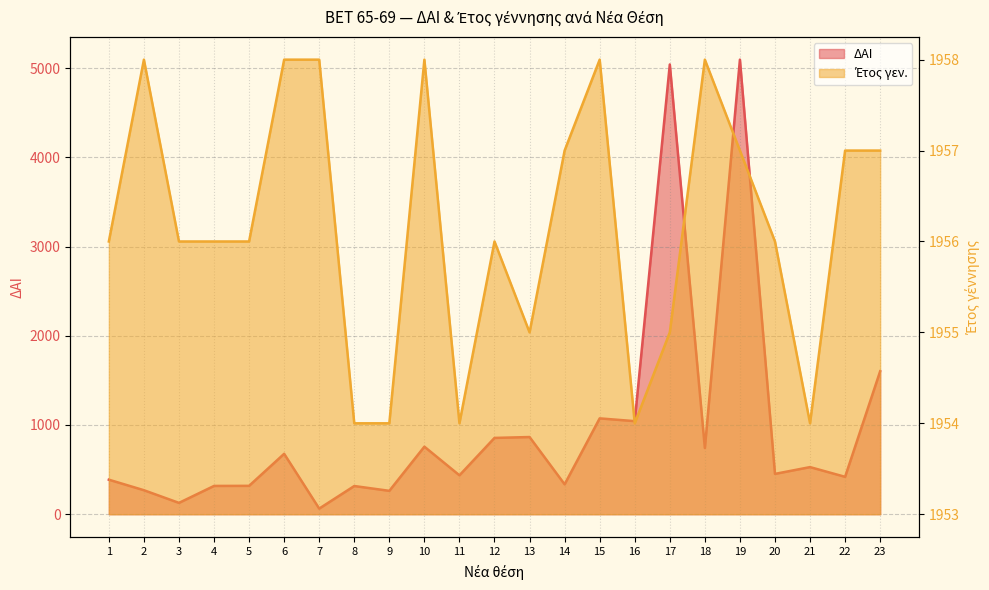

What is the difference between the maximum and second lowest values in the ΔΑΙ series?

4967